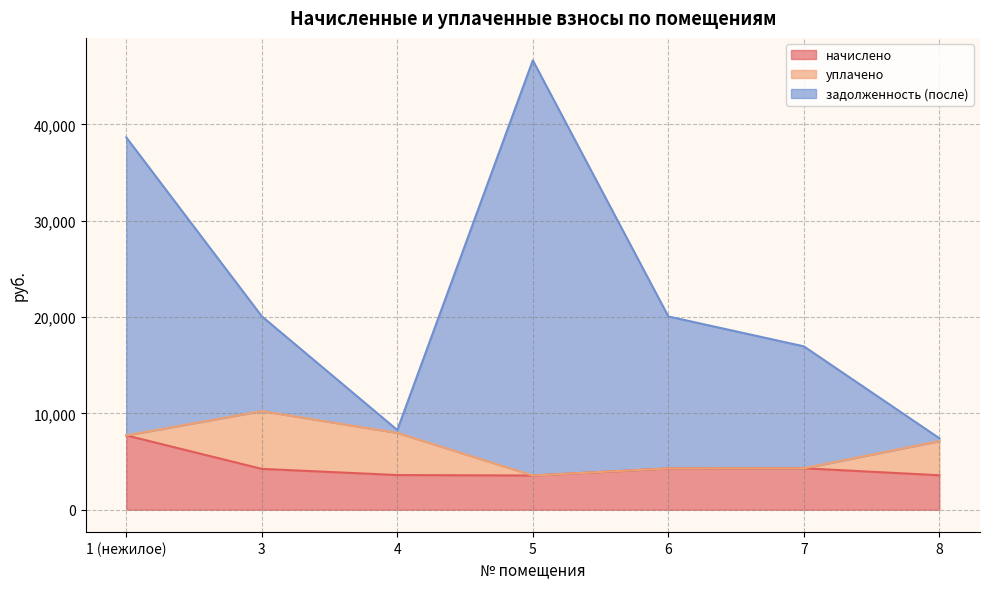

Which category has the highest value in the начислено series?

1 (нежилое)